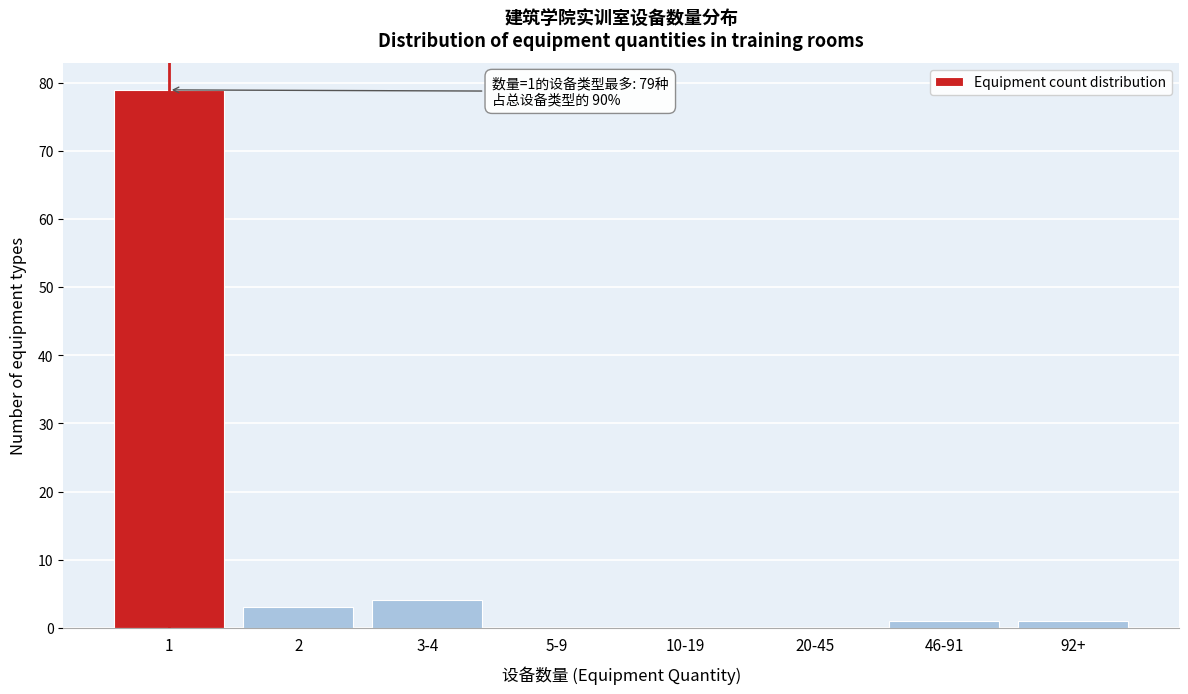

Reading left to right, list all the values displayed in this chart.

1=79	2=3	3-4=4	5-9=0	10-19=0	20-45=0	46-91=1	92+=1